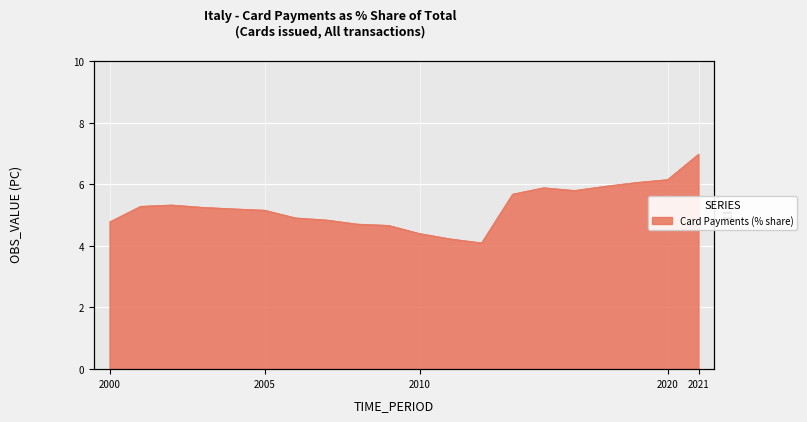

How many data points are less than 5?

8